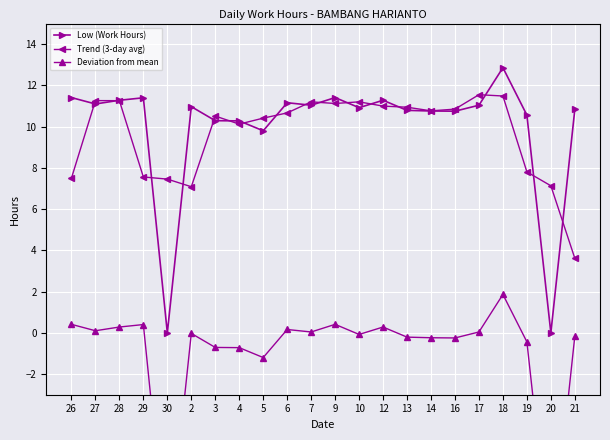

True or false: Deviation from mean and Low (Work Hours) intersect in this chart.

False